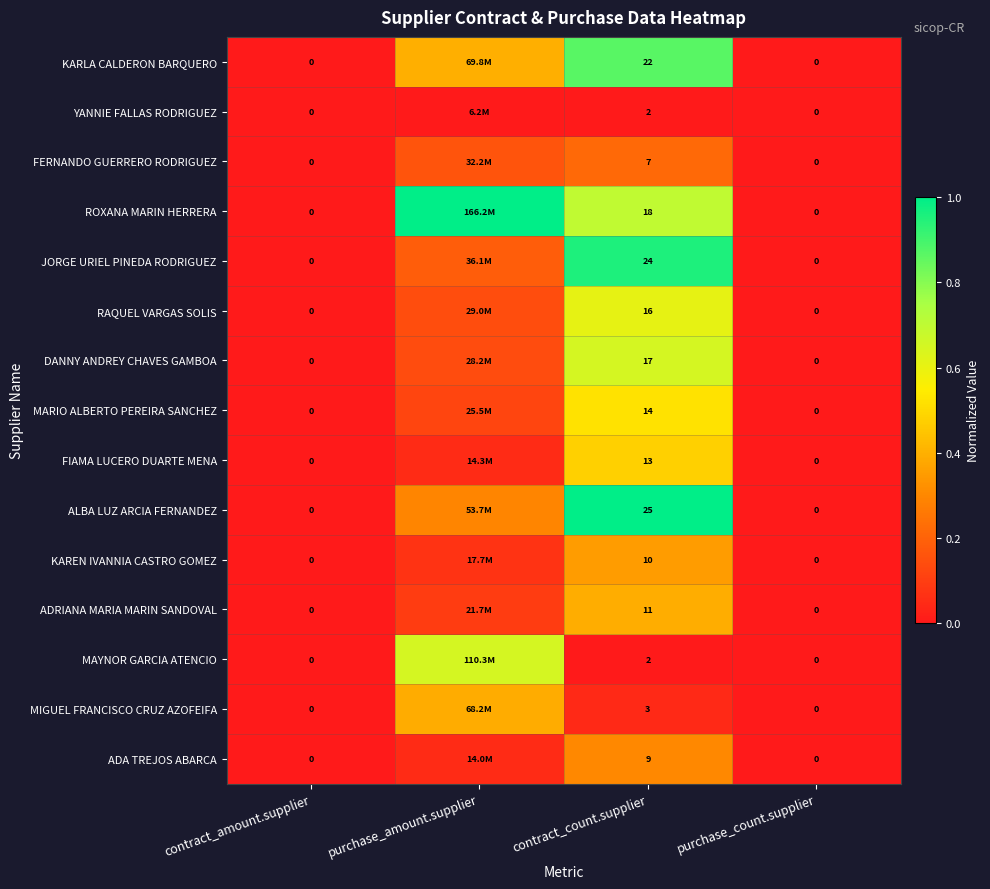

Is the value of FERNANDO GUERRERO RODRIGUEZ at contract_count.supplier greater than the value of KARLA CALDERON BARQUERO at contract_amount.supplier?

Yes